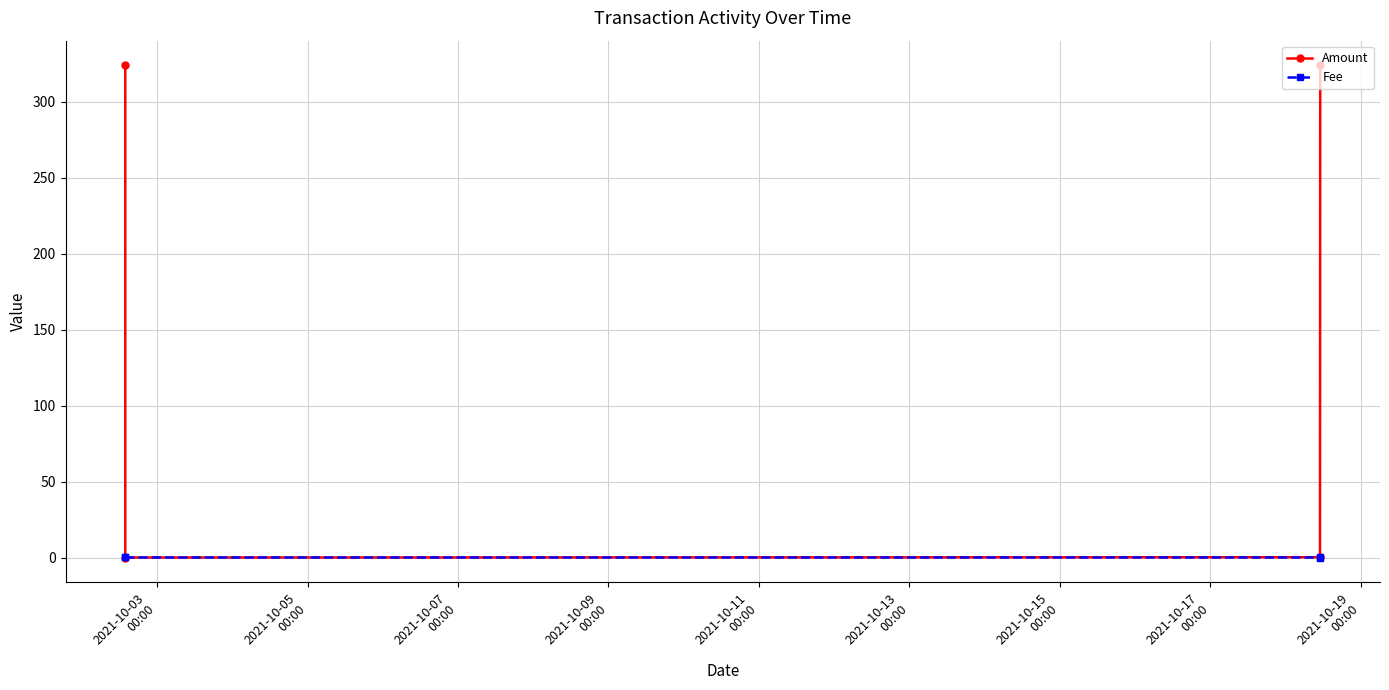

True or false: Fee has a value of 0.0 at 2021-10-09
00:00.

True